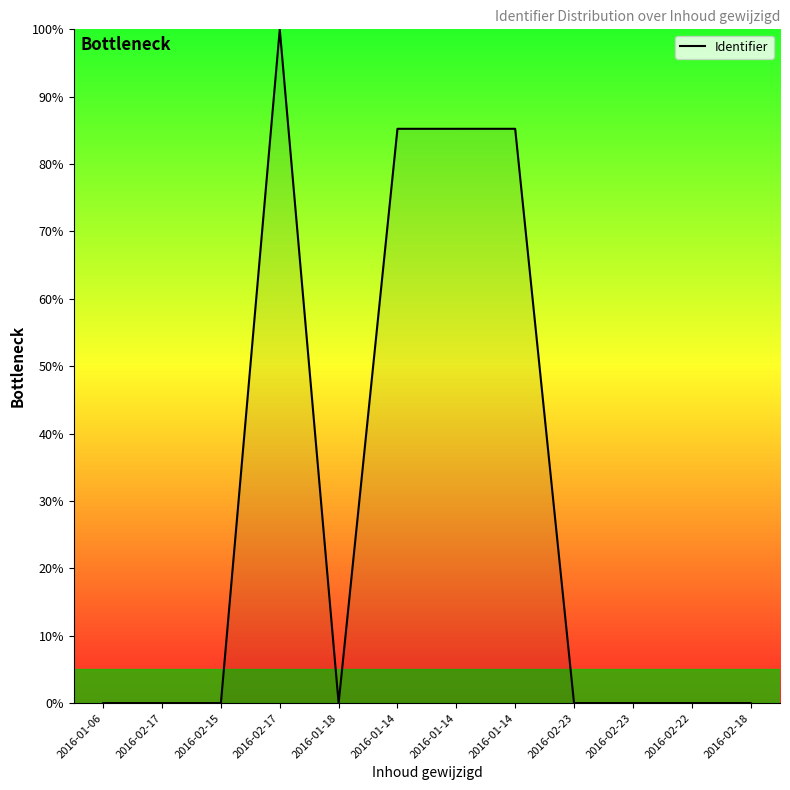

Reading left to right, transcribe all the data shown in this chart.

0.0	0.0	0.0	100.0	0.0	85.2	85.2	85.2	0.0	0.0	0.0	0.0